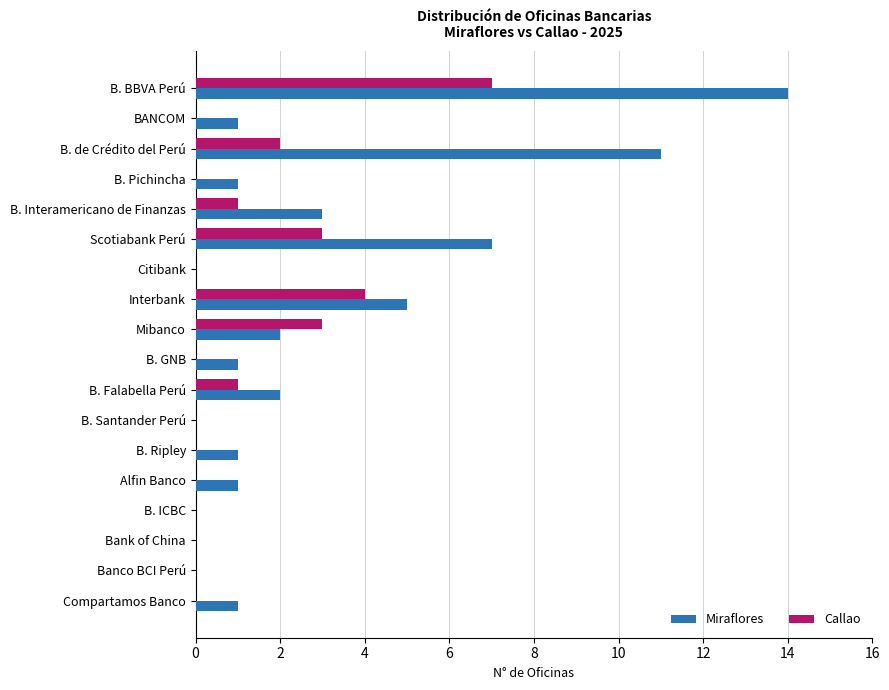

The value of Callao at B. Pichincha is 0. True or false?

True